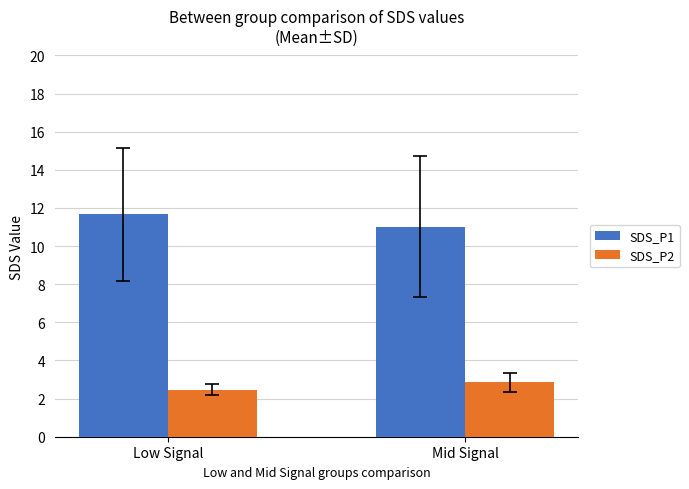

Reading right to left, what are all the values shown in this chart?

SDS_P1: Mid Signal=11.0	Low Signal=11.7
SDS_P2: Mid Signal=2.9	Low Signal=2.5